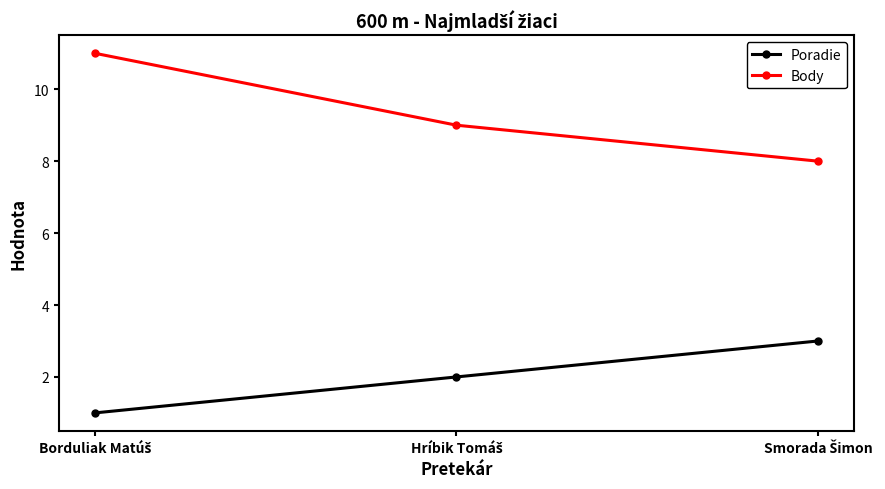

Count the Body values in the range 8 to 11.

3